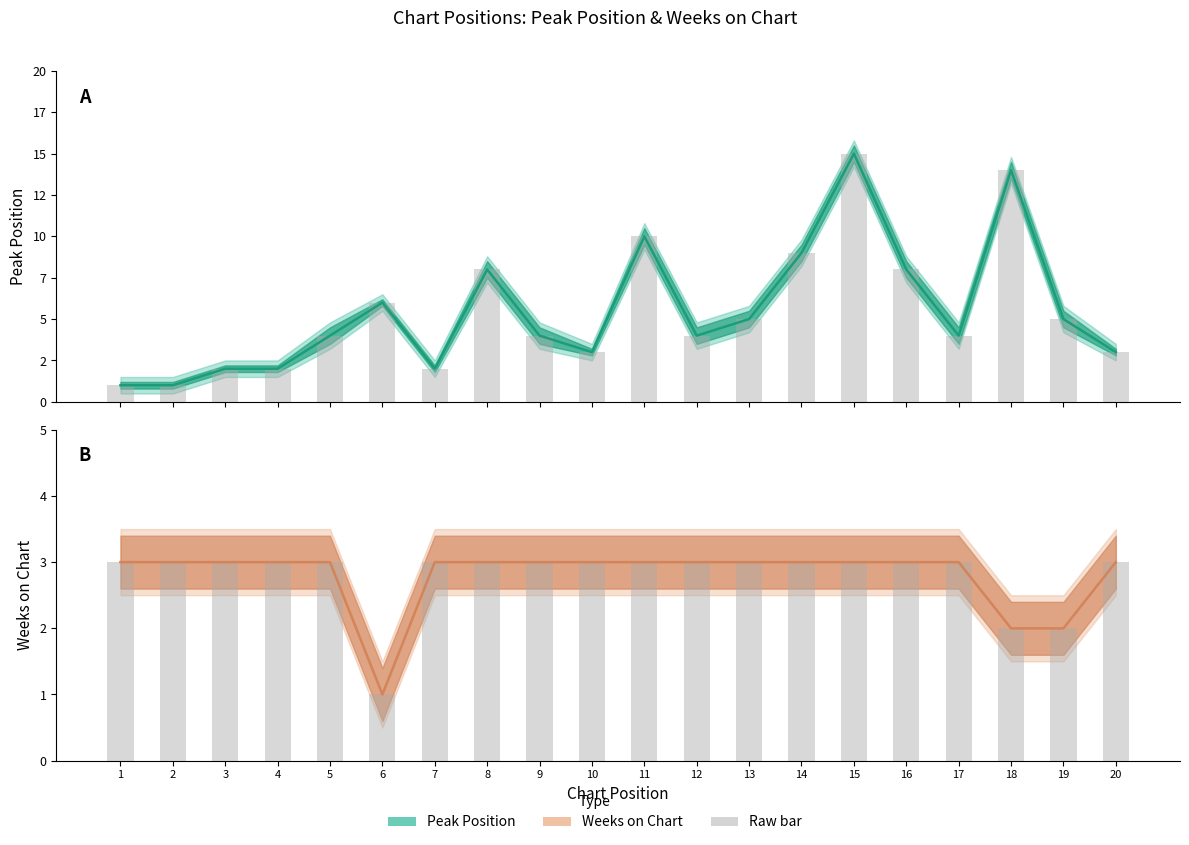

What is the spread (max minus min) of values at 12?

1